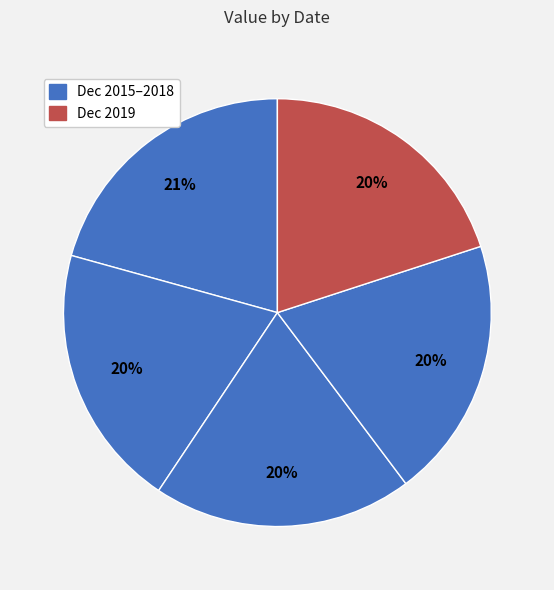

Is there any slice that represents more than half of the pie?

No